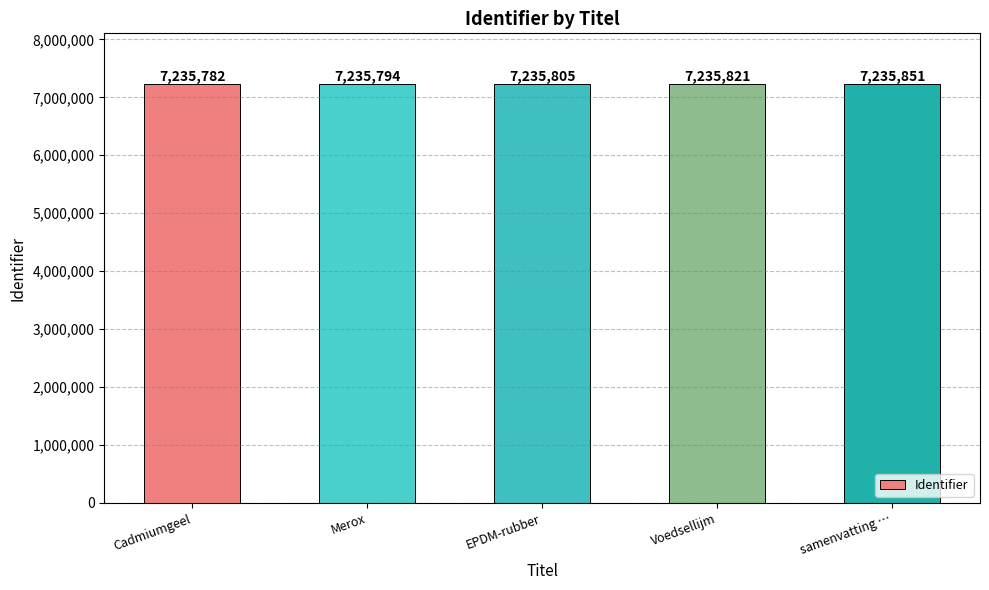

What is the label of the 3rd bar from the right?

EPDM-rubber